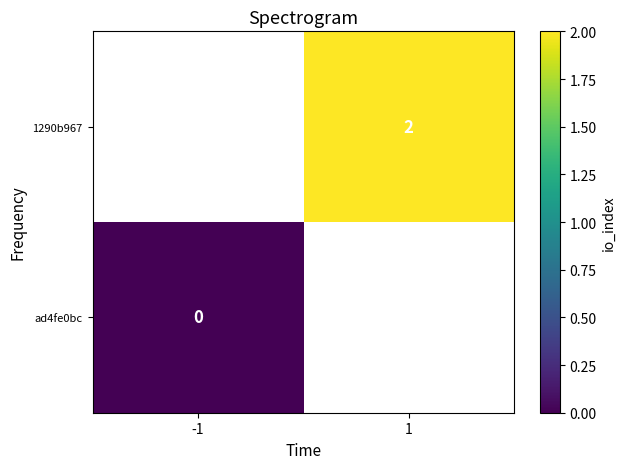

The value of 1290b967 at 1 is 1.0. True or false?

False